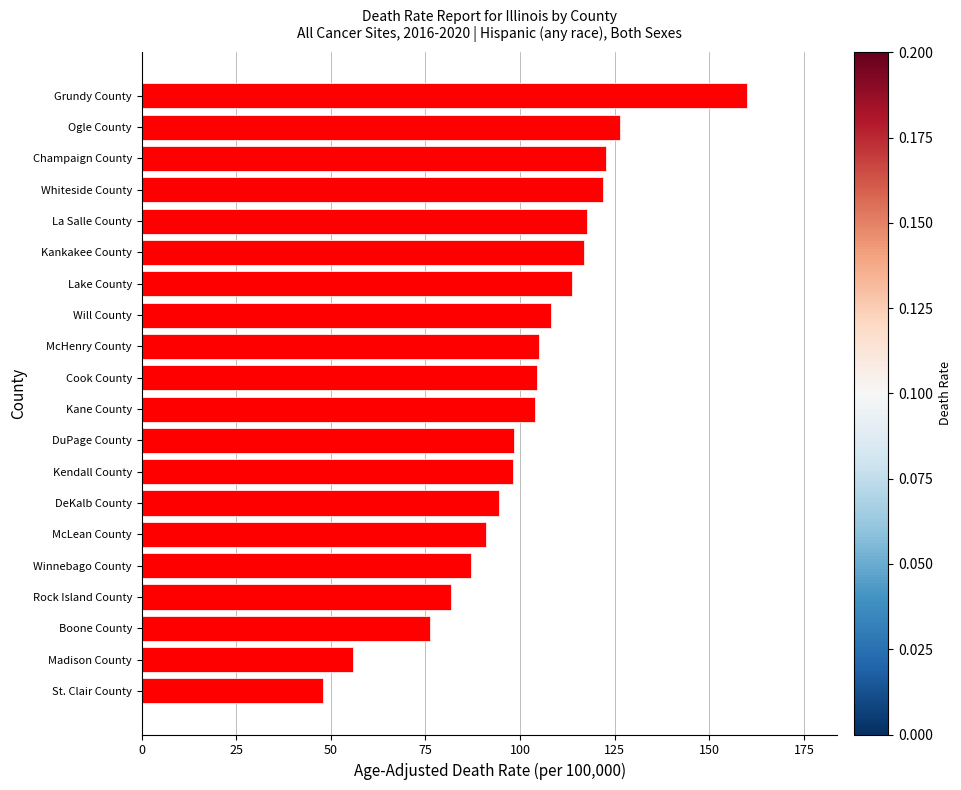

Which label corresponds to the largest value in the chart?

Grundy County